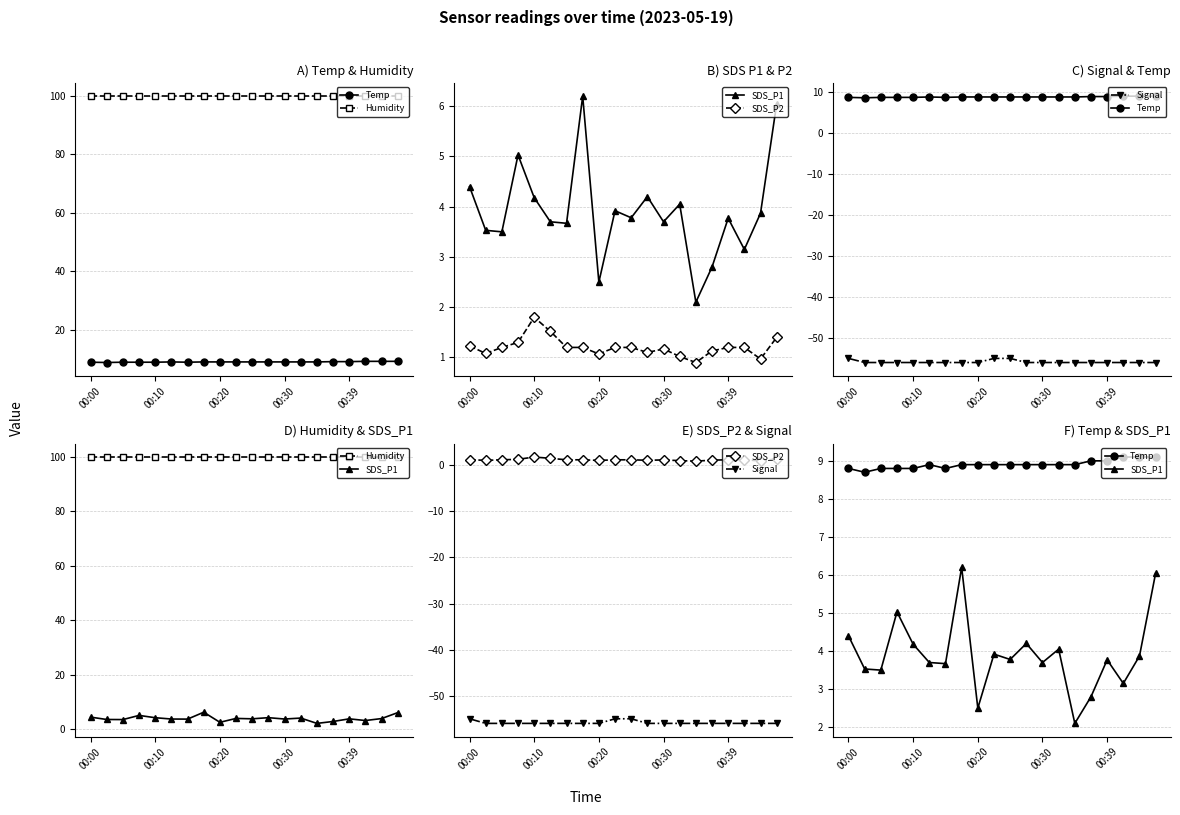

List the series in order of their peak value, highest first.

Humidity, Temp, SDS_P1, SDS_P2, Signal